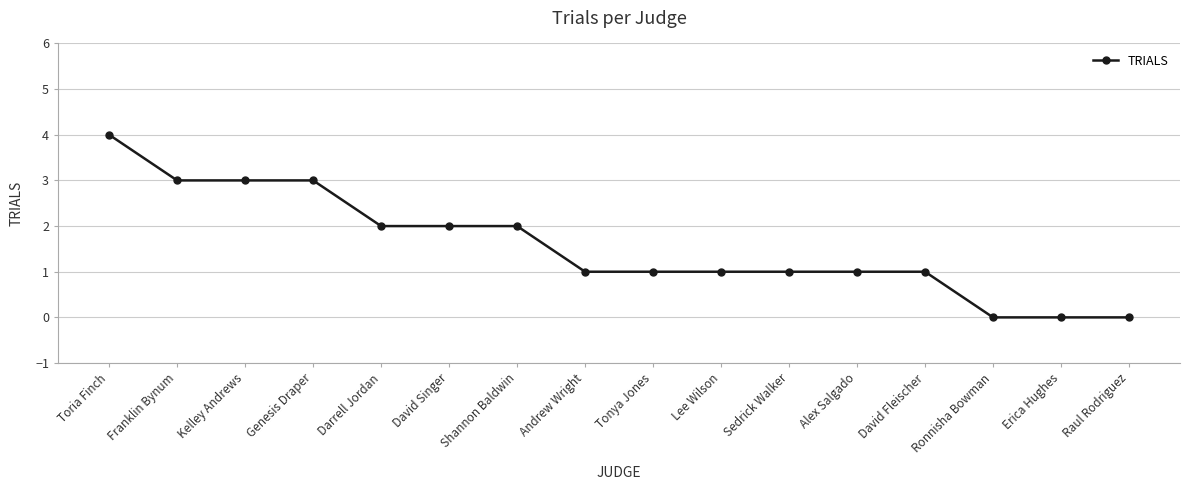

The chart shows a value of 3 at Shannon Baldwin. True or false?

False